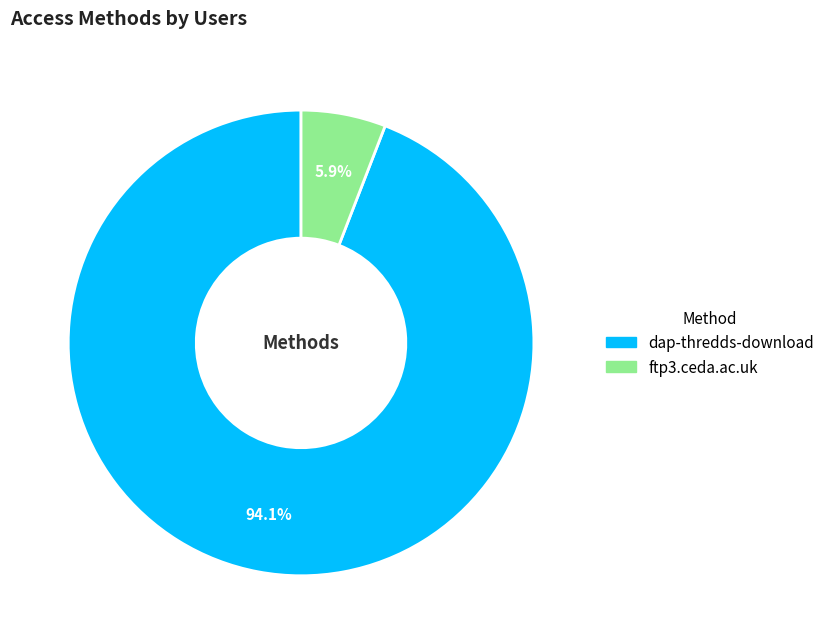

To the nearest percent, what is the combined percentage of dap-thredds-download and ftp3.ceda.ac.uk?

100%